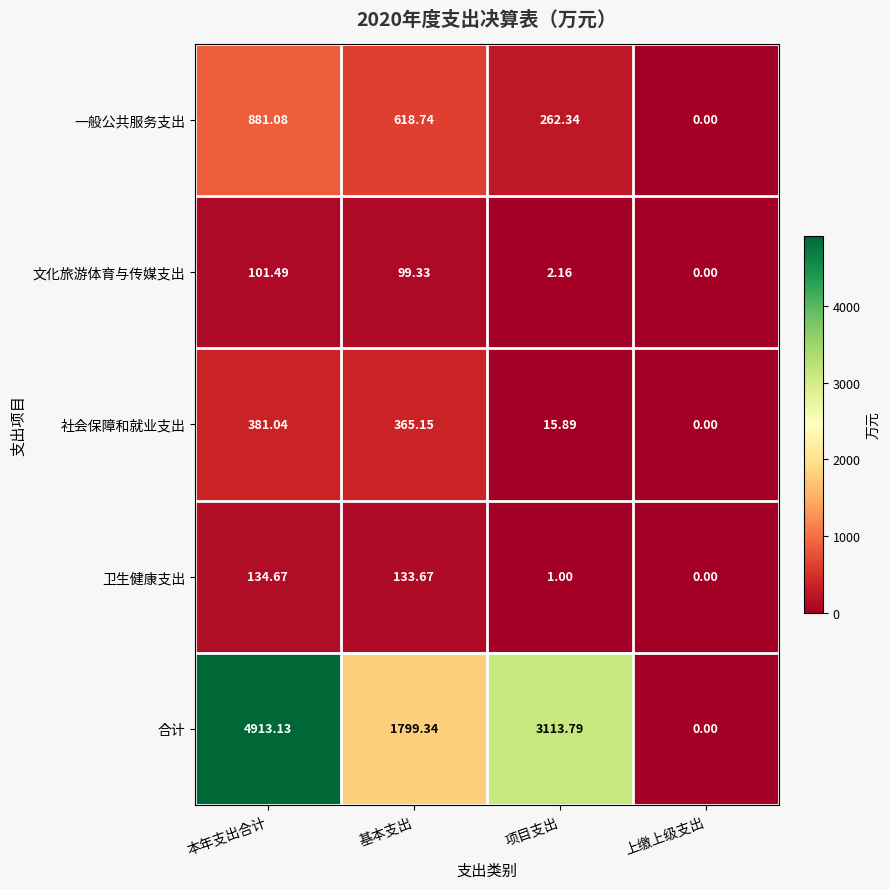

Which category has the lowest value across all series?

上缴上级支出